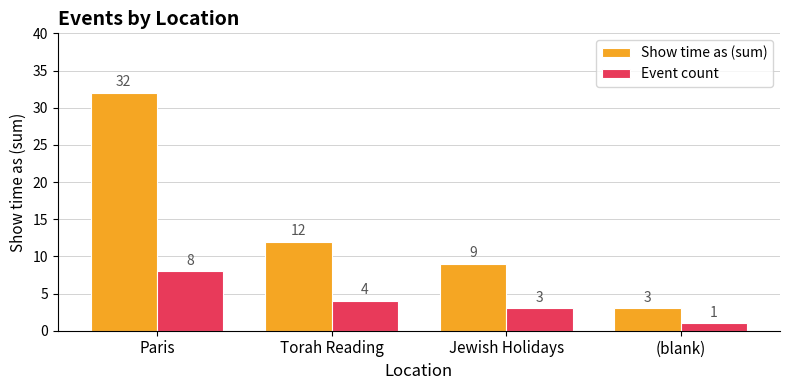

Count the number of data series in this chart.

2